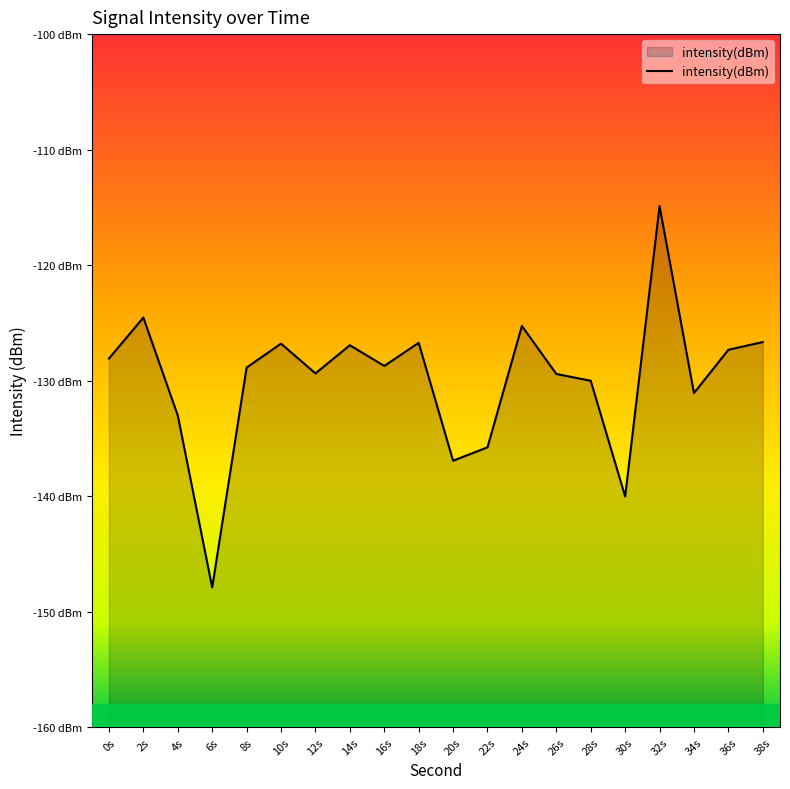

Reading left to right, list all the values displayed in this chart.

0s=-128.1	2s=-124.5	4s=-133.0	6s=-147.9	8s=-128.9	10s=-126.8	12s=-129.4	14s=-126.9	16s=-128.7	18s=-126.7	20s=-136.9	22s=-135.8	24s=-125.3	26s=-129.4	28s=-130.0	30s=-140.0	32s=-114.9	34s=-131.1	36s=-127.3	38s=-126.7